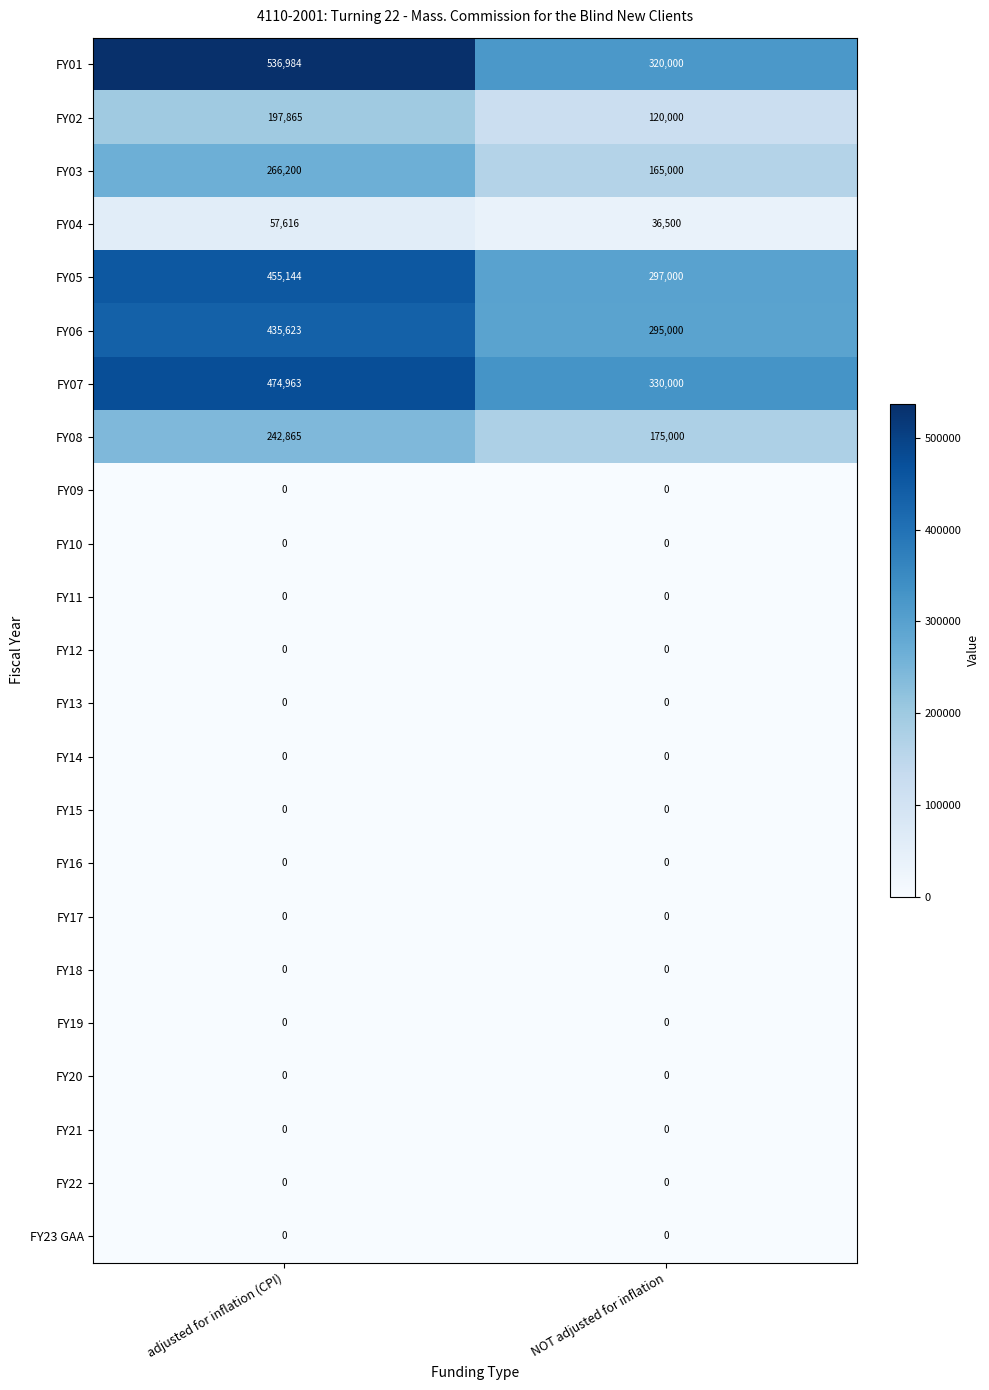

Which series changed the most between adjusted for inflation (CPI) and NOT adjusted for inflation?

FY01